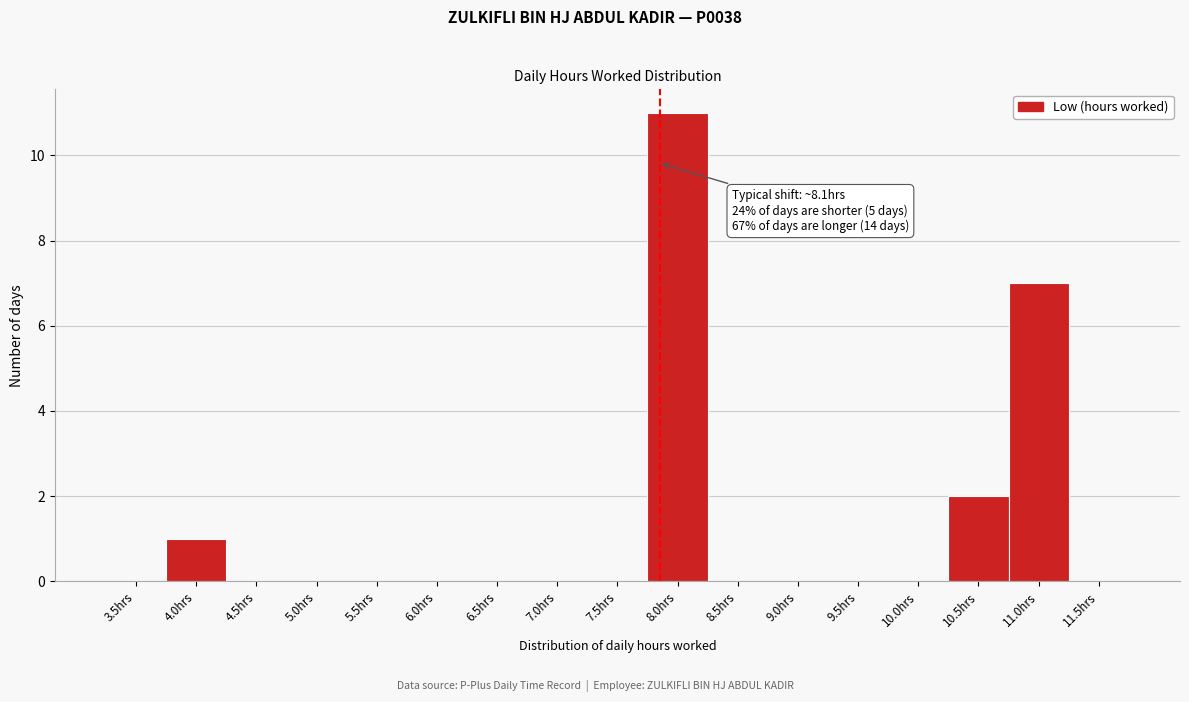

Reading left to right, extract all data points from this chart.

3.5hrs=0	4.0hrs=1	4.5hrs=0	5.0hrs=0	5.5hrs=0	6.0hrs=0	6.5hrs=0	7.0hrs=0	7.5hrs=0	8.0hrs=11	8.5hrs=0	9.0hrs=0	9.5hrs=0	10.0hrs=0	10.5hrs=2	11.0hrs=7	11.5hrs=0